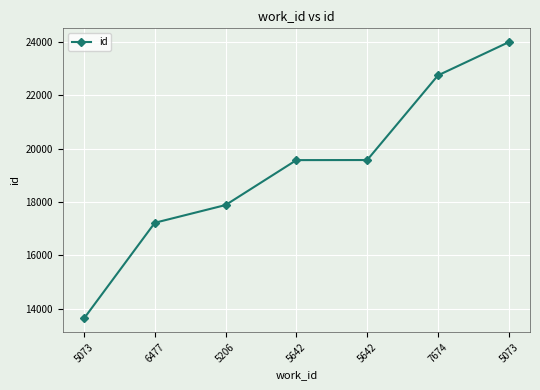

What is the change in value from 5073 to 5073?

+10344